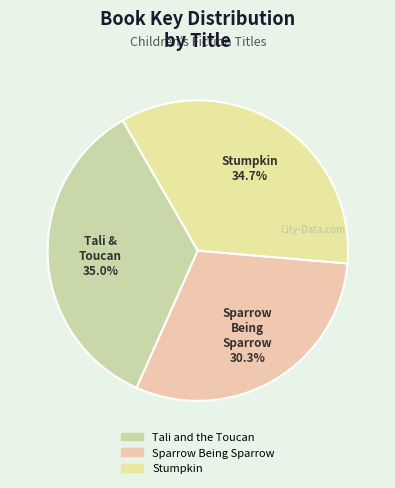

True or false: Stumpkin accounts for 35% of the total.

True